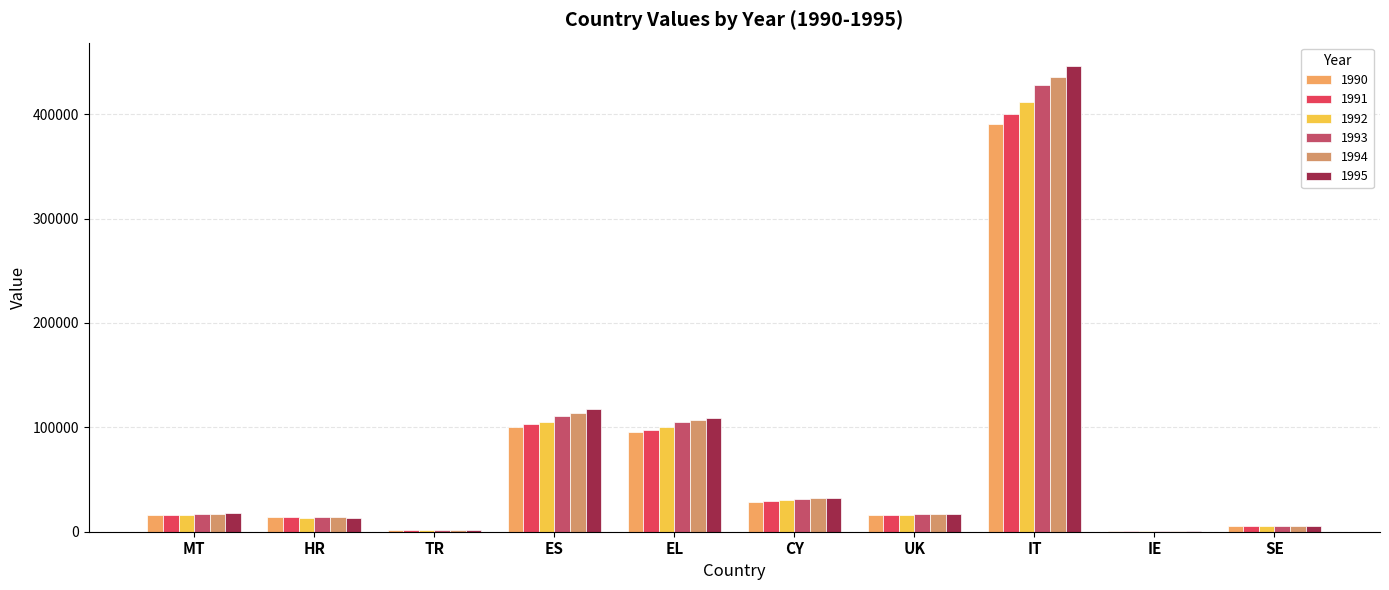

How many distinct data groups are displayed?

6